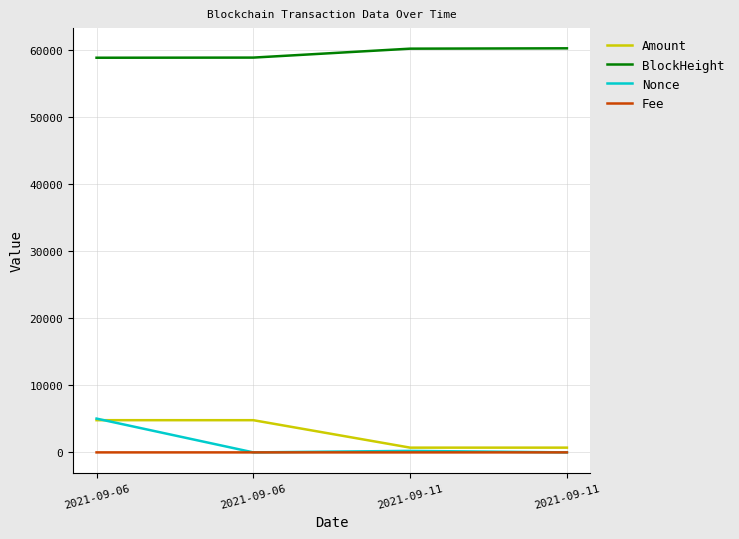

Which series has the largest total across all categories?

BlockHeight